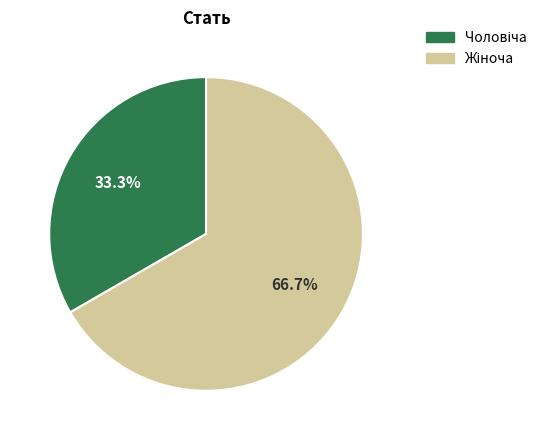

To the nearest percent, what is the average slice percentage?

50%